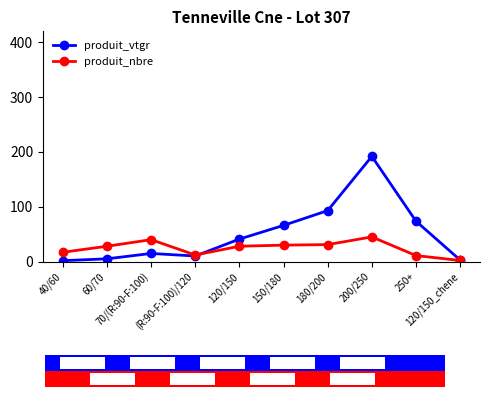

True or false: produit_nbre has more than 0 interior local peaks.

True